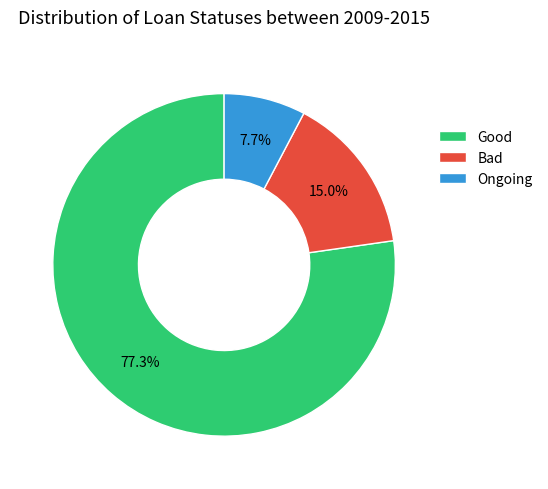

What is the total percentage of Bad and Ongoing?

22.7%